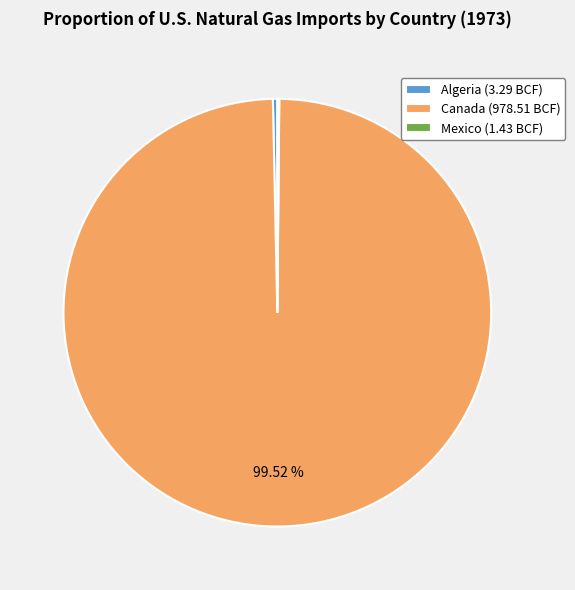

Does Canada (978.51 BCF) account for over 50% of the chart?

Yes